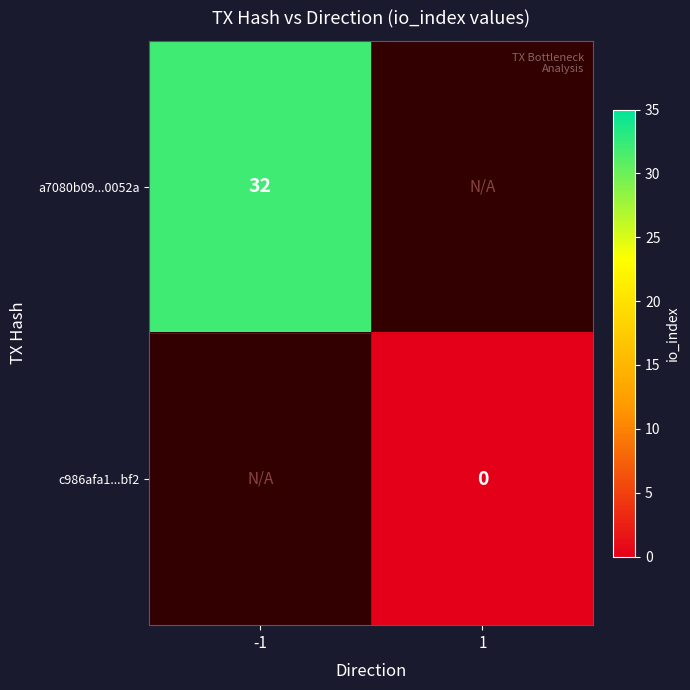

Between 1 and -1, which is larger?

-1